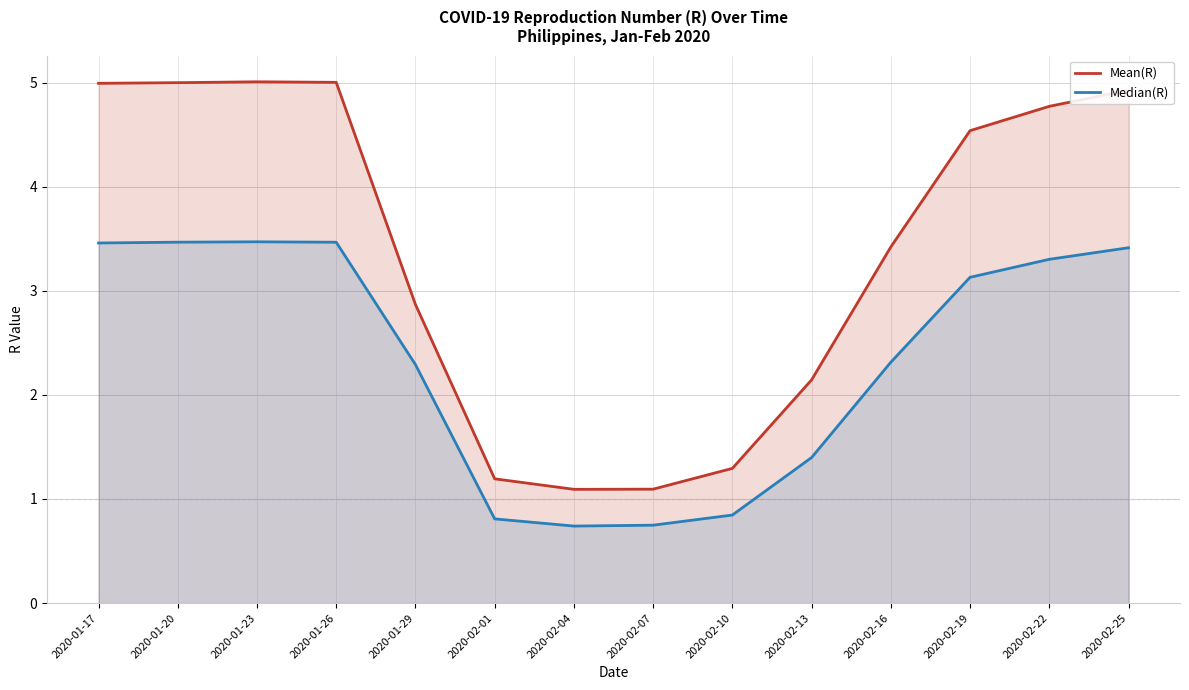

What is the lowest value of the Median(R) series?

0.7